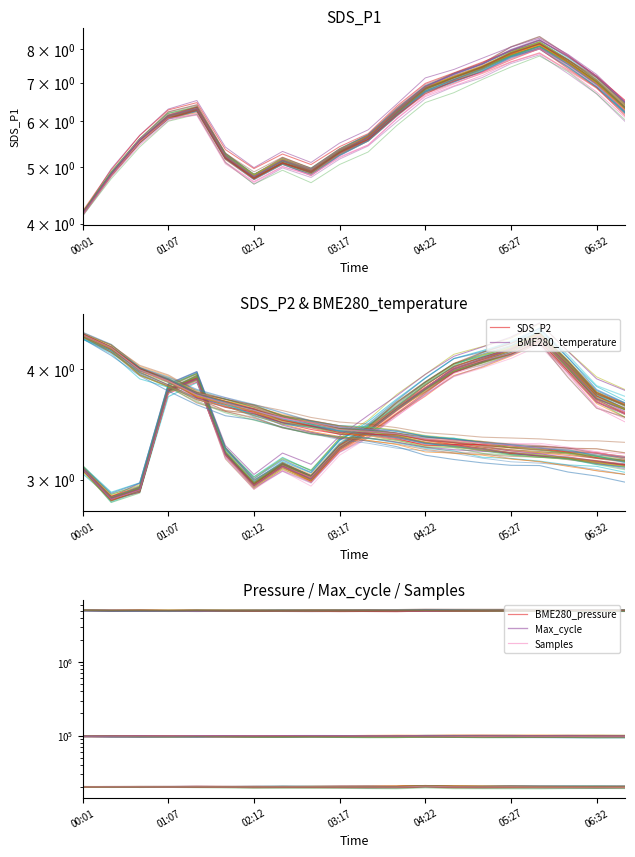

True or false: BME280_temperature and BME280_pressure intersect in this chart.

False